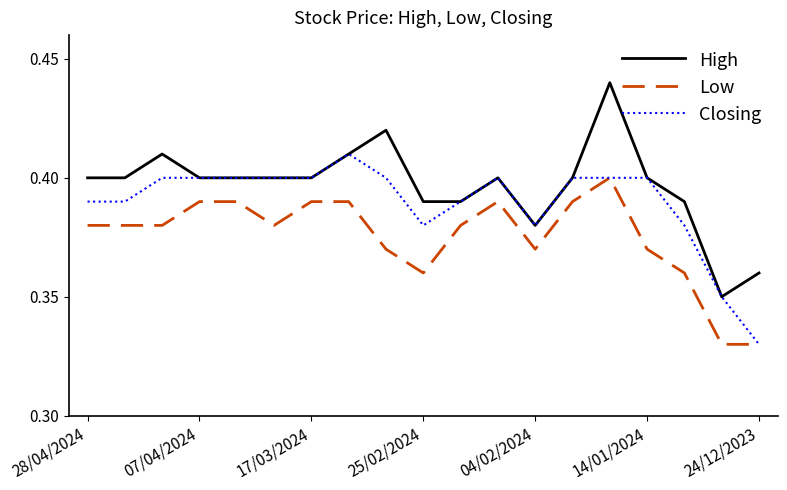

List the series in order of their peak value, lowest first.

Low, Closing, High